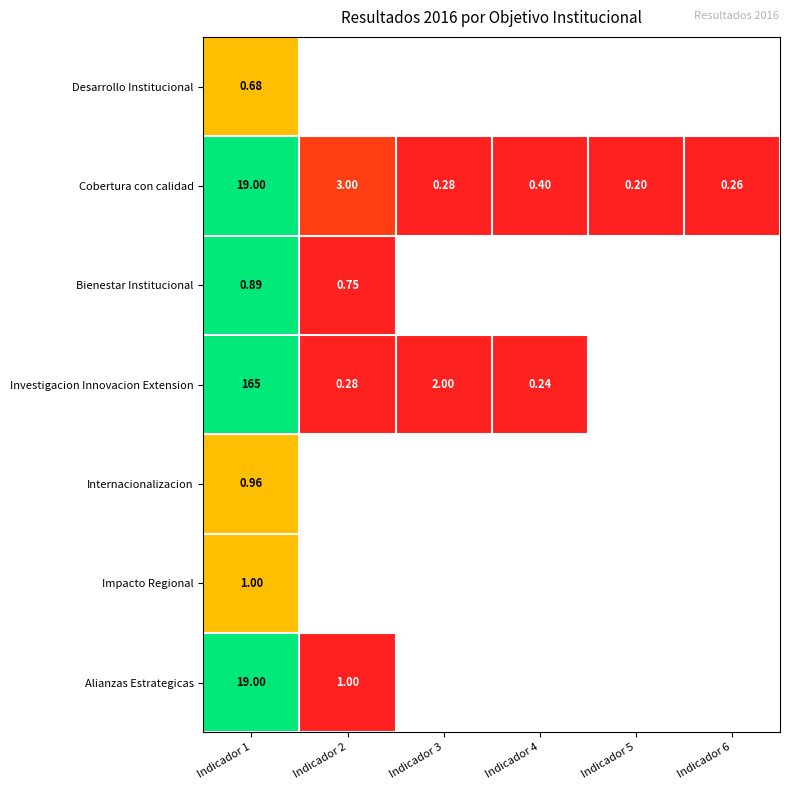

How many categories are shown in the chart?

6